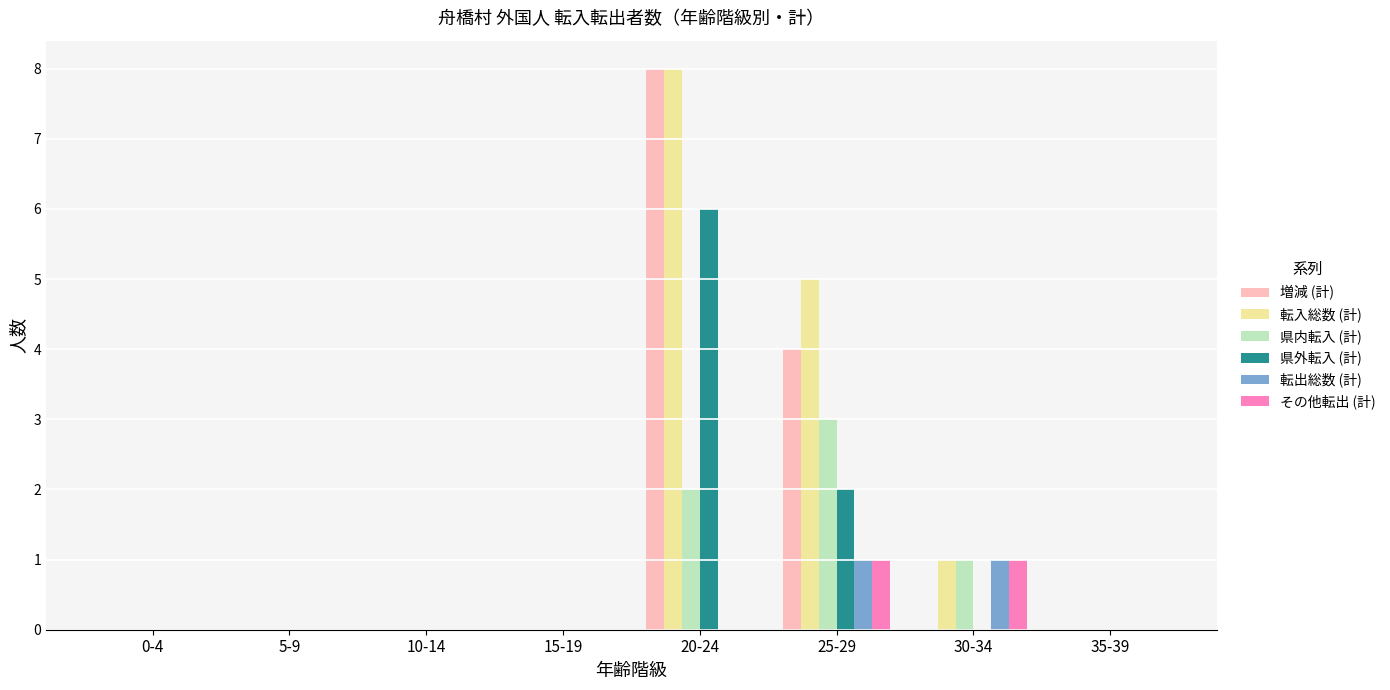

What are all the series names shown in the legend?

増減 (計), 転入総数 (計), 県内転入 (計), 県外転入 (計), 転出総数 (計), その他転出 (計)